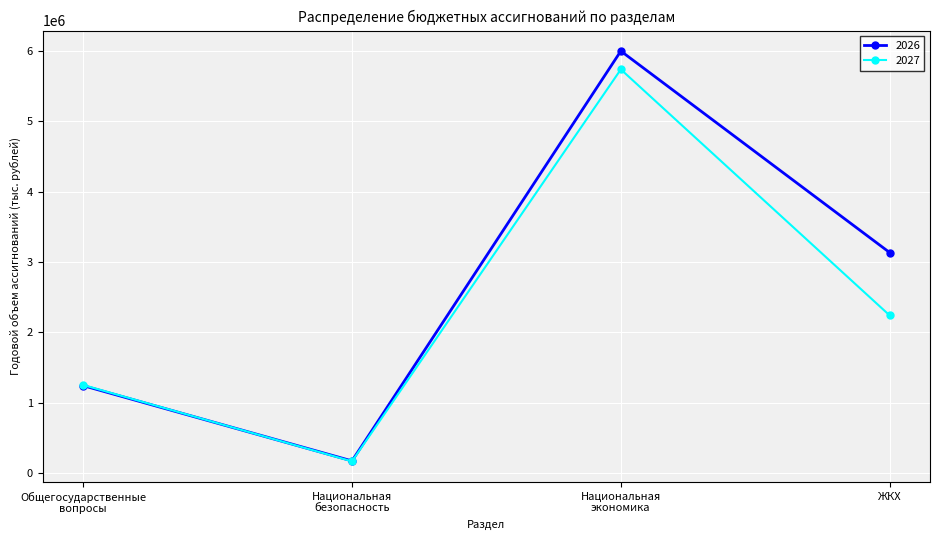

How many categories are shown in the chart?

4